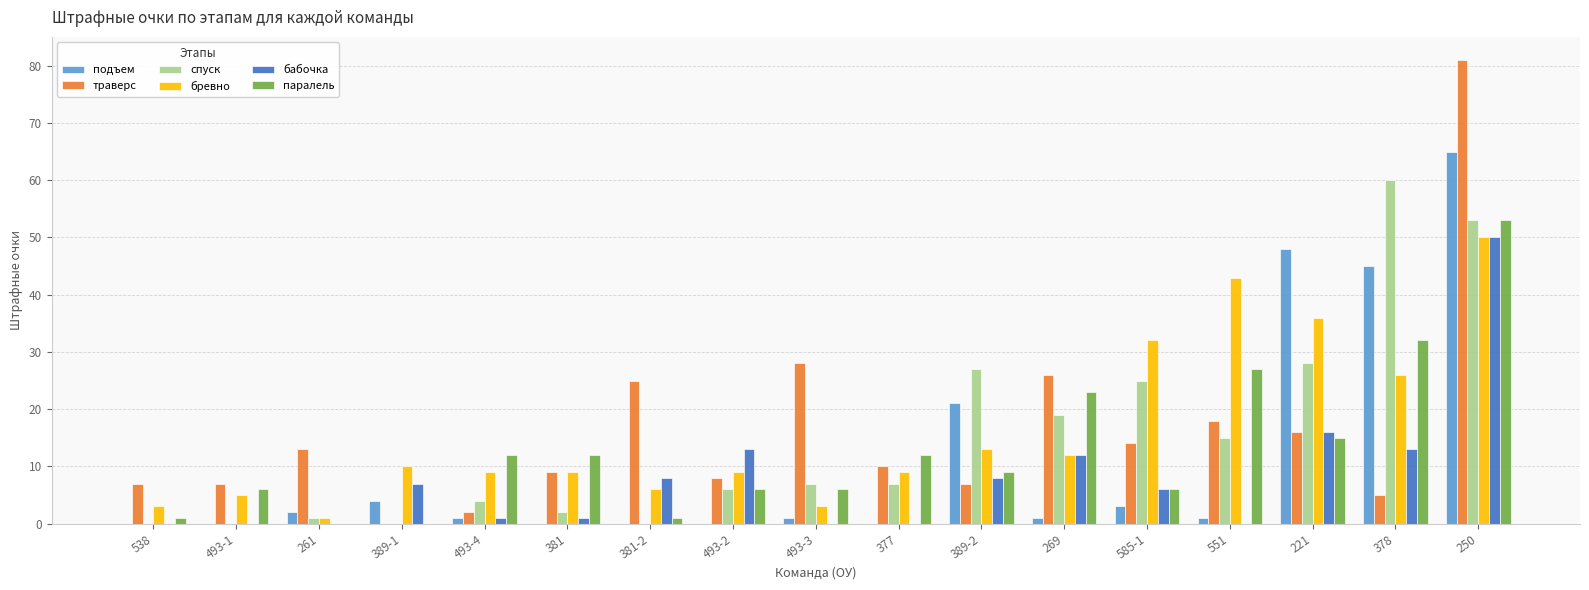

The value of траверс at 250 is 81. True or false?

True